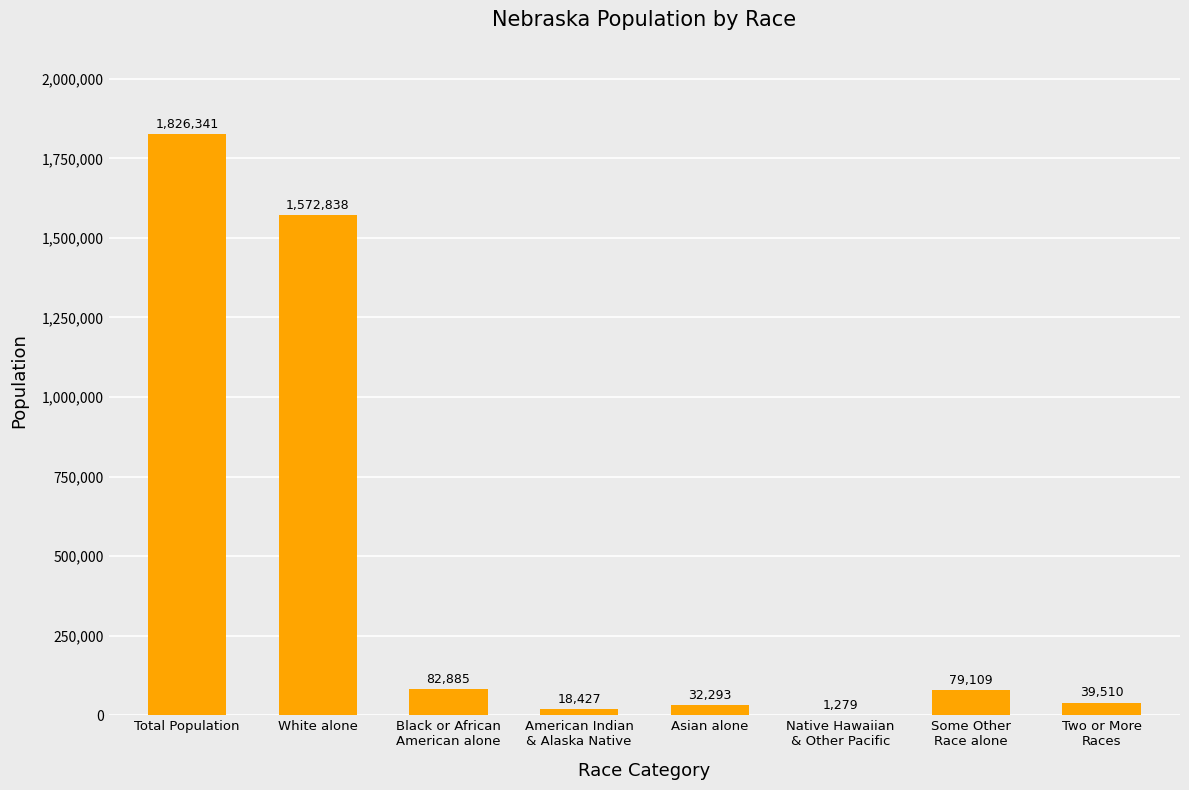

What is the difference between the values at Two or More
Races and Asian alone?

7217